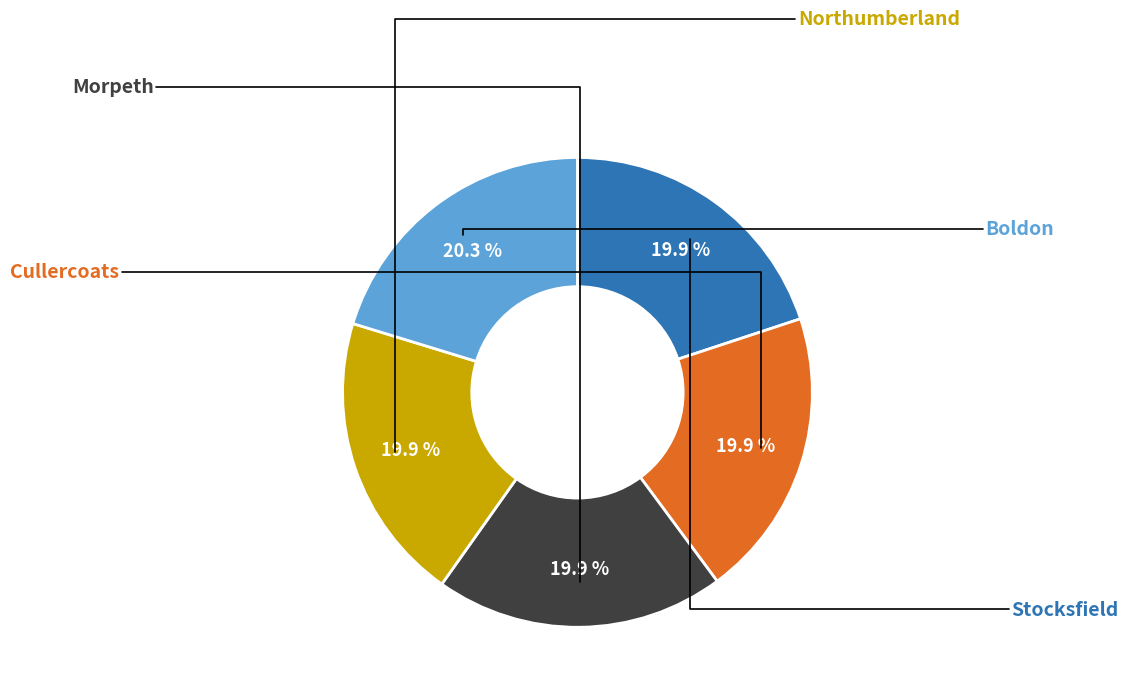

How many segments does this pie chart have?

5